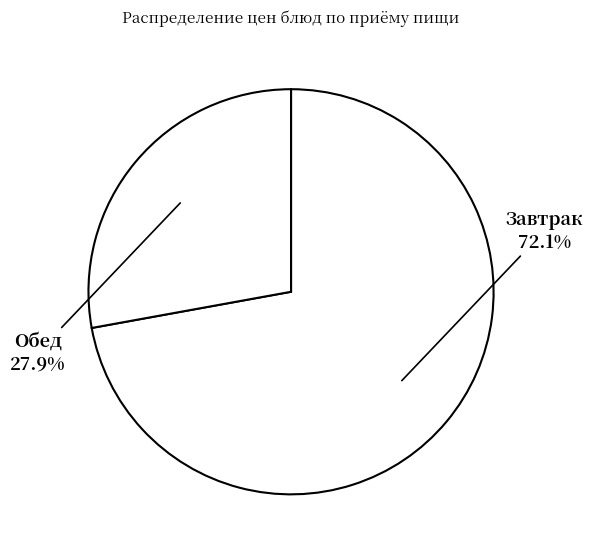

What is the ratio of the value at Обед to the value at Завтрак?

0.4